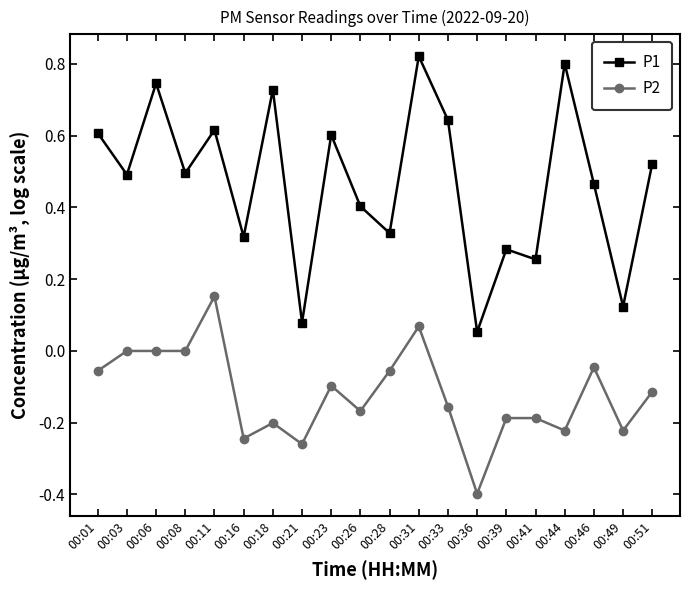

Which series has the largest total across all categories?

P1